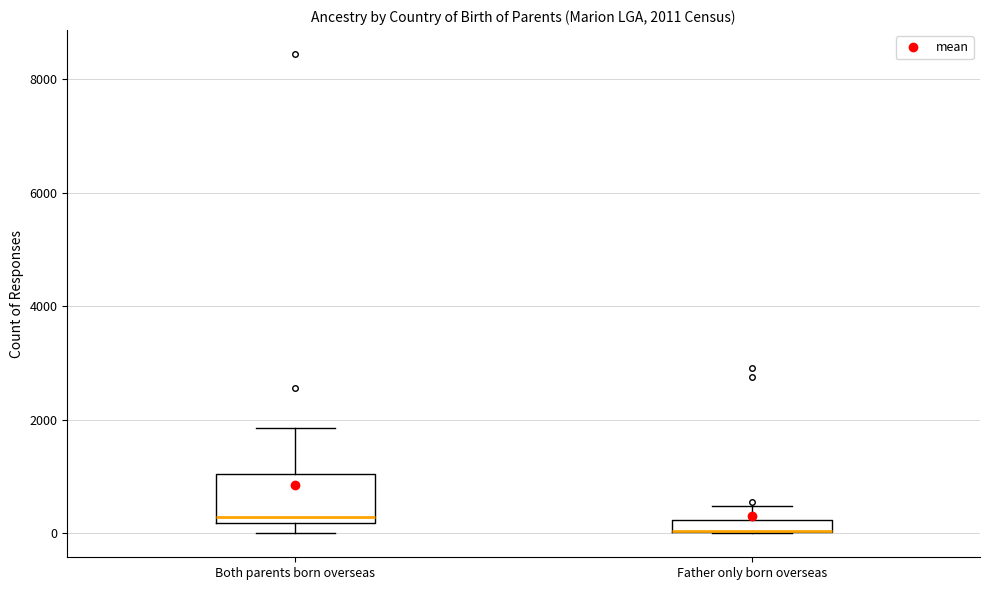

Comparing the boxes themselves (not the whiskers), which one is the tallest?

Both parents born overseas